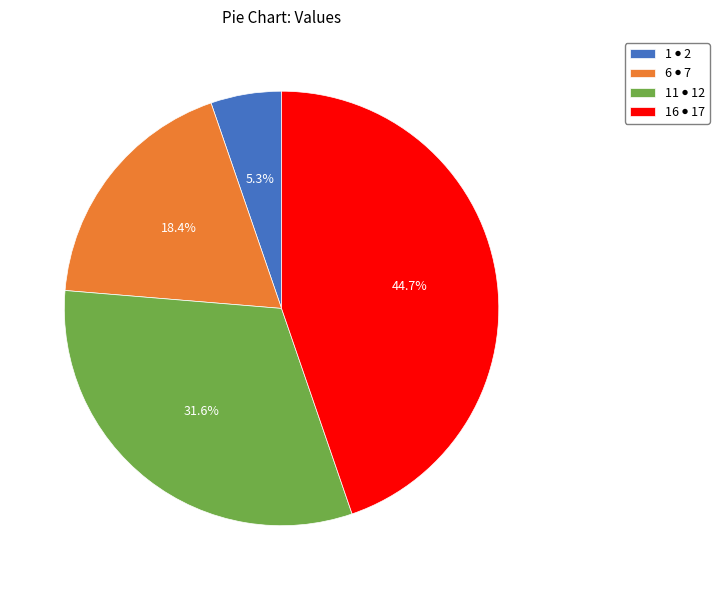

Does any single category account for the majority?

No